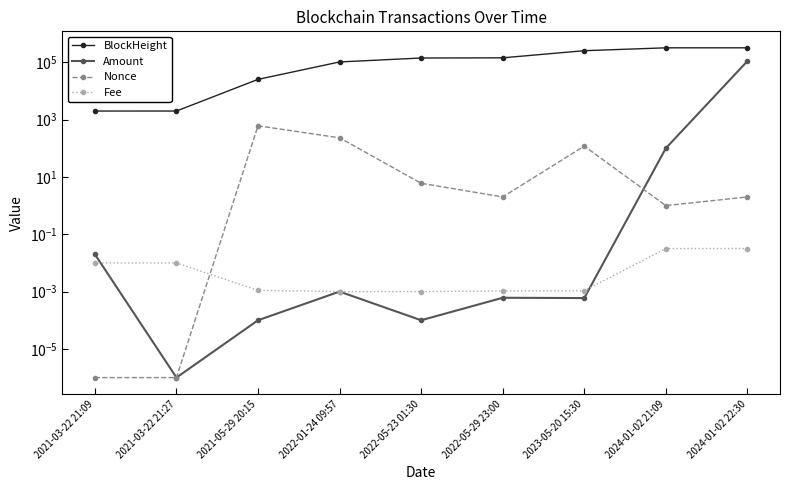

Reading right to left, extract all data points from this chart.

BlockHeight: 318777.0	318758.0	253192.0	142786.0	140553.0	102537.0	25272.0	1989.0	1985.0
Amount: 109639.5	100.0	0.0	0.0	0.0	0.0	0.0	0.0	0.0
Nonce: 2.0	1.0	119.0	2.0	6.0	231.0	608.0	0.0	0.0
Fee: 0.0	0.0	0.0	0.0	0.0	0.0	0.0	0.0	0.0